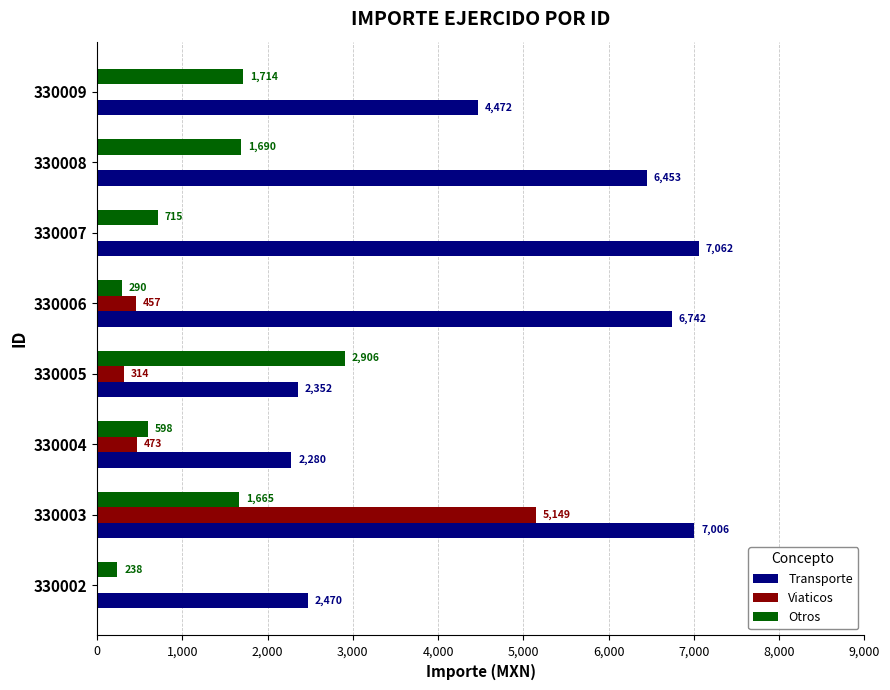

Where is Transporte nearest to the value 4671?

330009